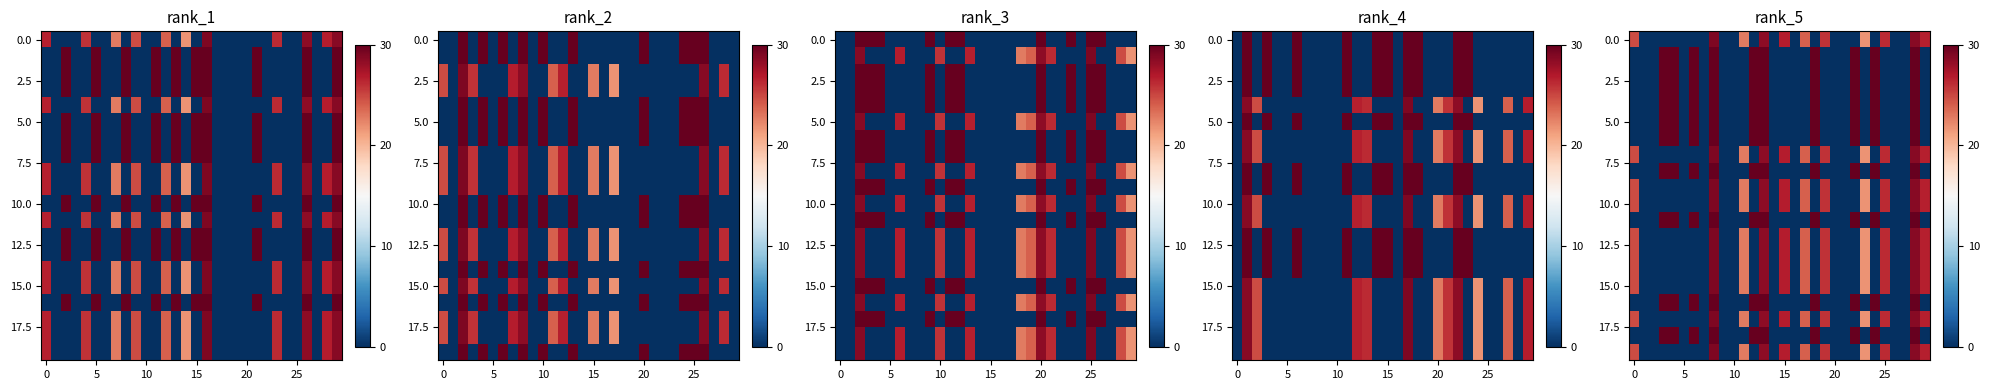

True or false: 15.0 has a value of 26.2 at 25.

True